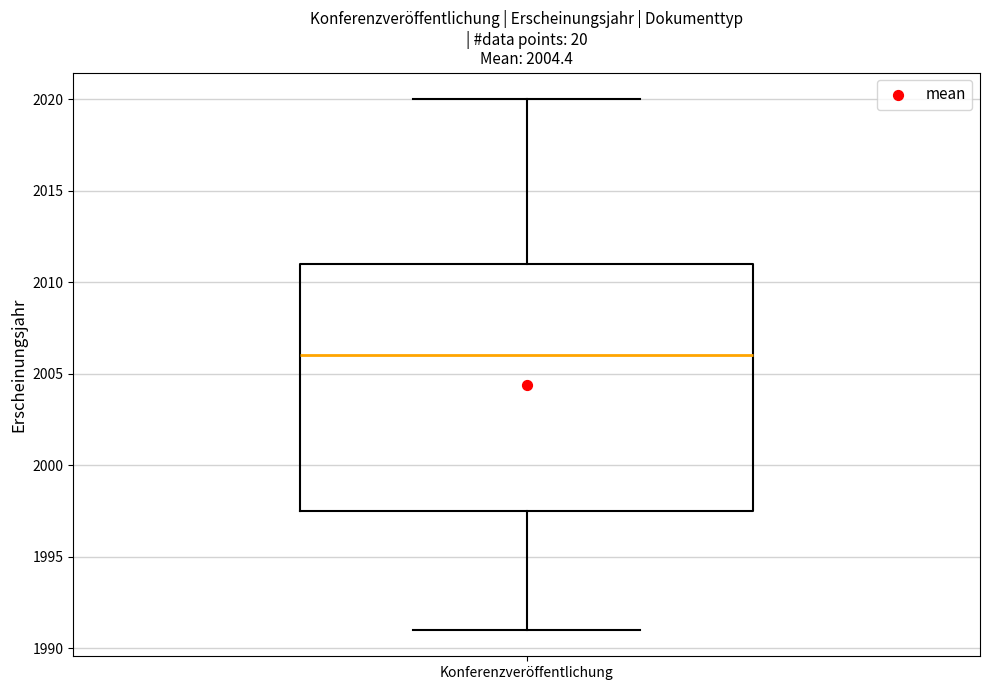

Transcribe this box plot: give where the median line is, the range the box spans, and where the two whiskers end, as read against the y-axis. The values are not printed on the chart, so give them approximately, as read against the axis.

median 2006.0, box 1997.5 to 2011.0, whiskers 1991.0 to 2020.0